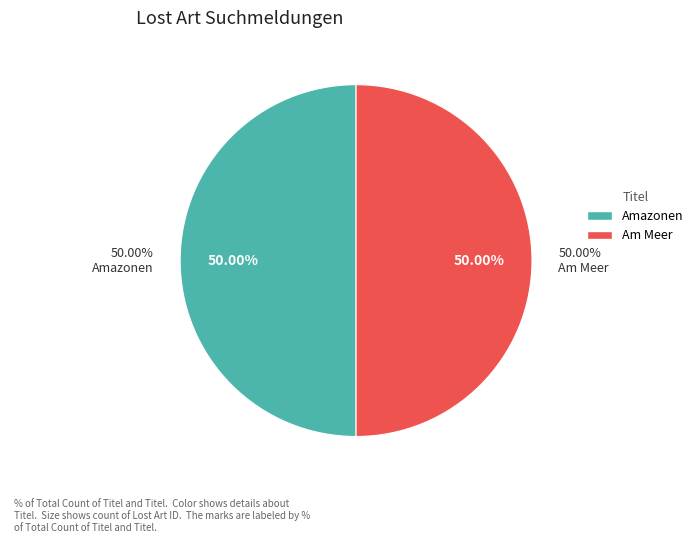

Which slice is the largest?

Am Meer